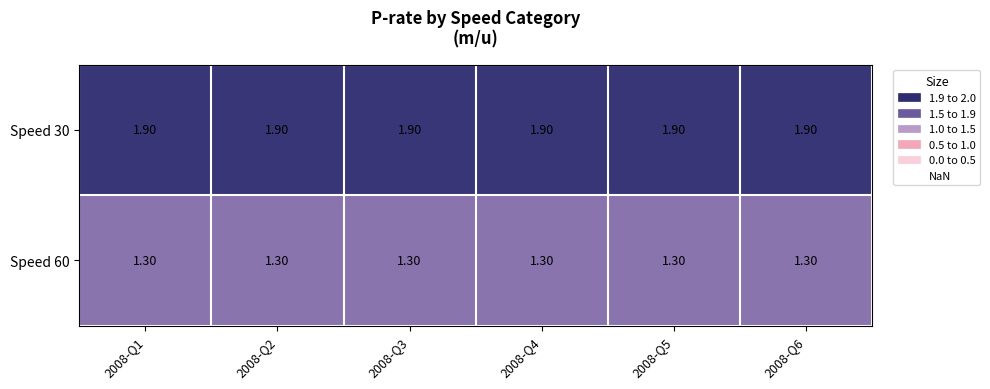

What is the average value of the Speed 60 series?

1.3